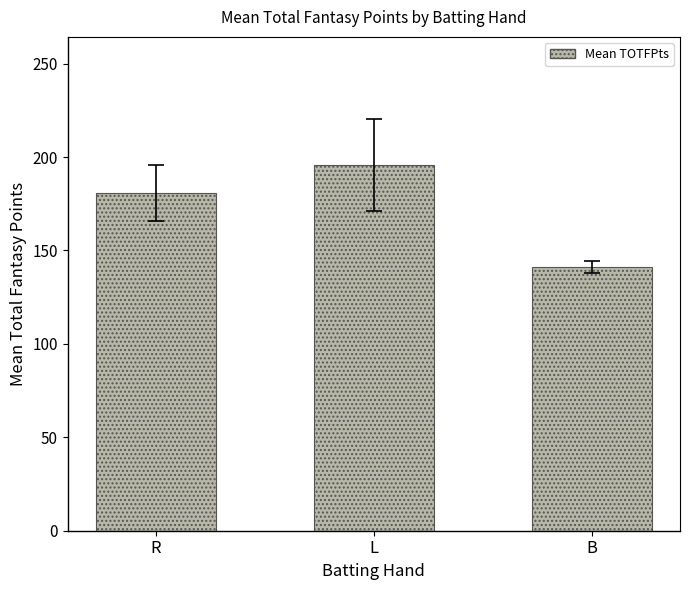

What is the label of the 1st bar from the left?

R